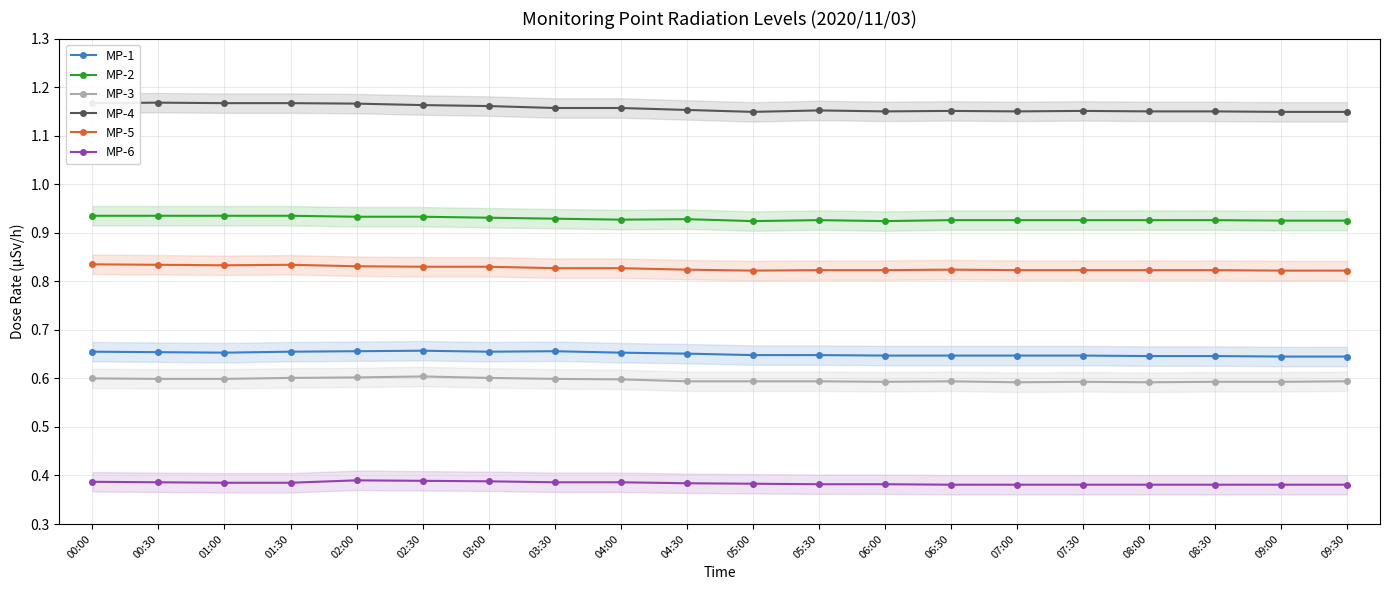

How many categories are shown in the chart?

20